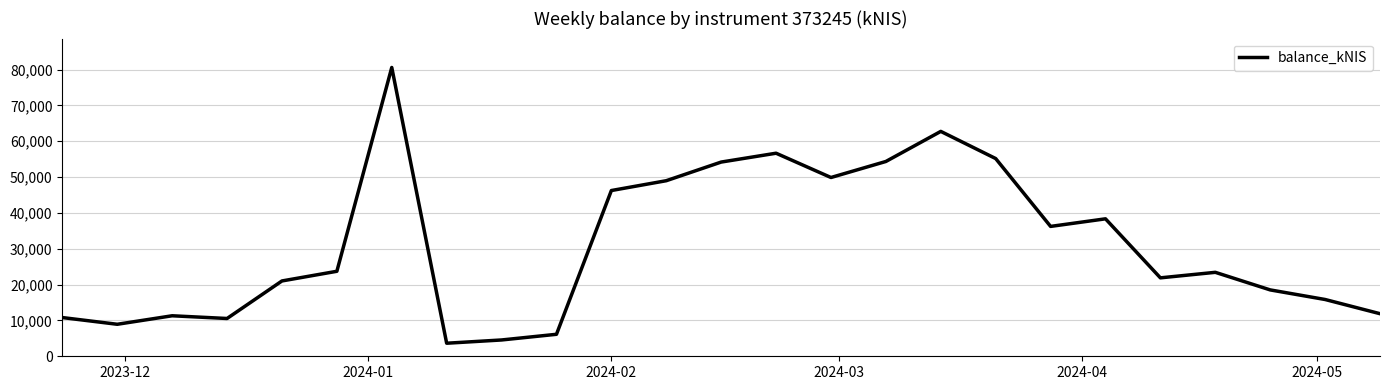

What is the sum of all values?

775534.0